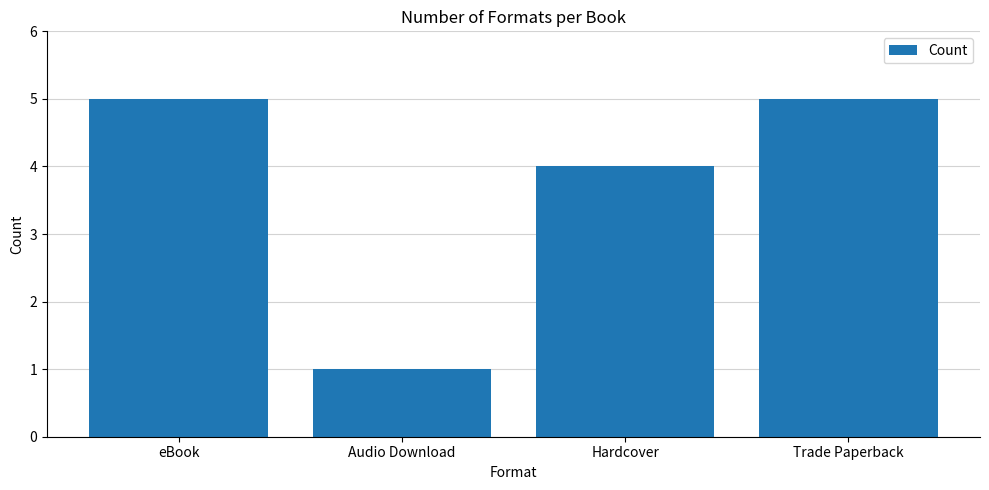

Where is the data nearest to the value 3?

Hardcover